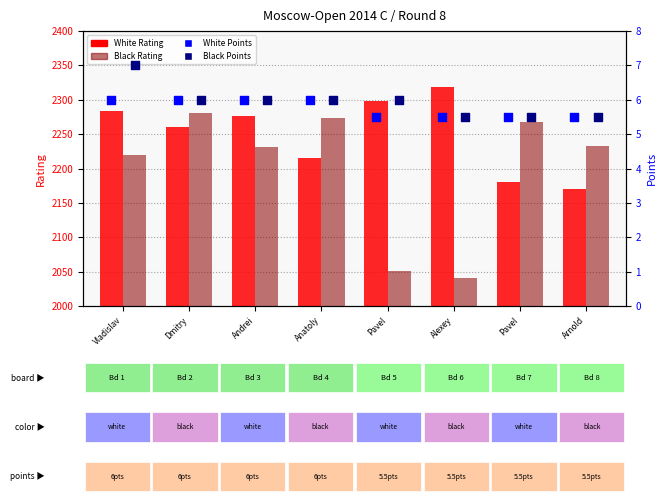

Which series reaches the maximum Y coordinate?

White Rating